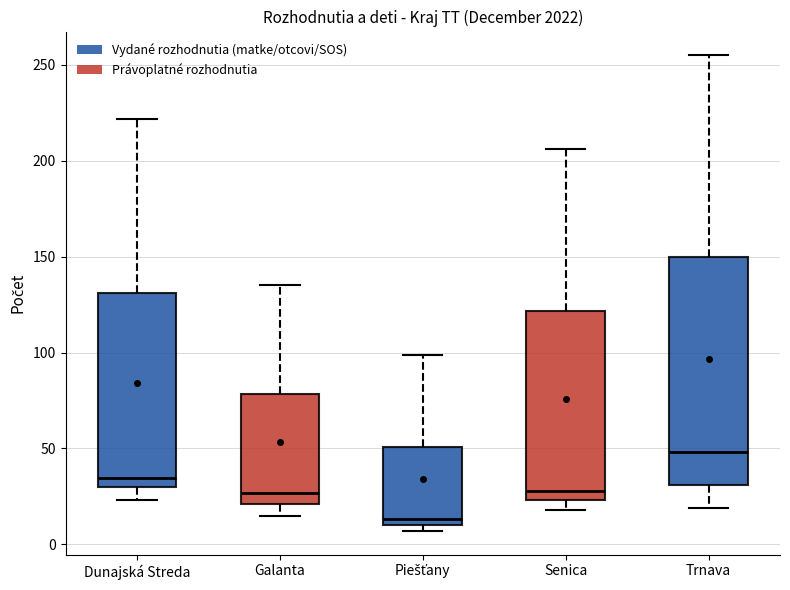

Reading left to right, read every box against the y-axis: the position of its median line, the range the box covers, and the ends of its whiskers. The values are not printed on the chart, so give them approximately, as read against the axis.

Dunajská Streda: median 35, box 30 to 130, whiskers 25 to 220
Galanta: median 25, box 20 to 80, whiskers 15 to 135
Piešťany: median 15, box 10 to 50, whiskers 5 to 100
Senica: median 30, box 25 to 120, whiskers 20 to 205
Trnava: median 50, box 30 to 150, whiskers 20 to 255